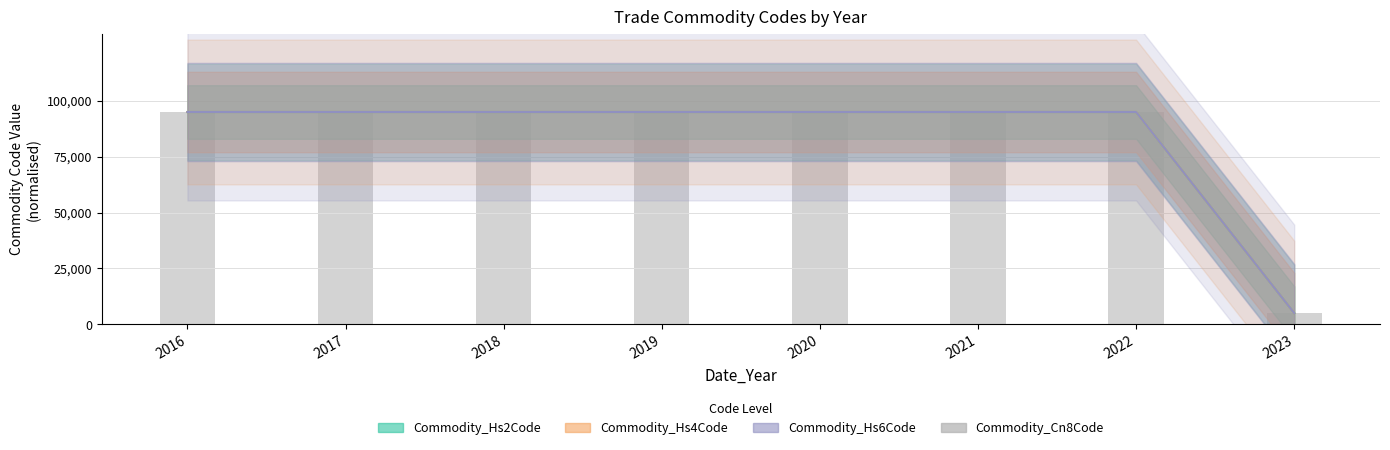

What is the minimum value shown in the chart?

5000